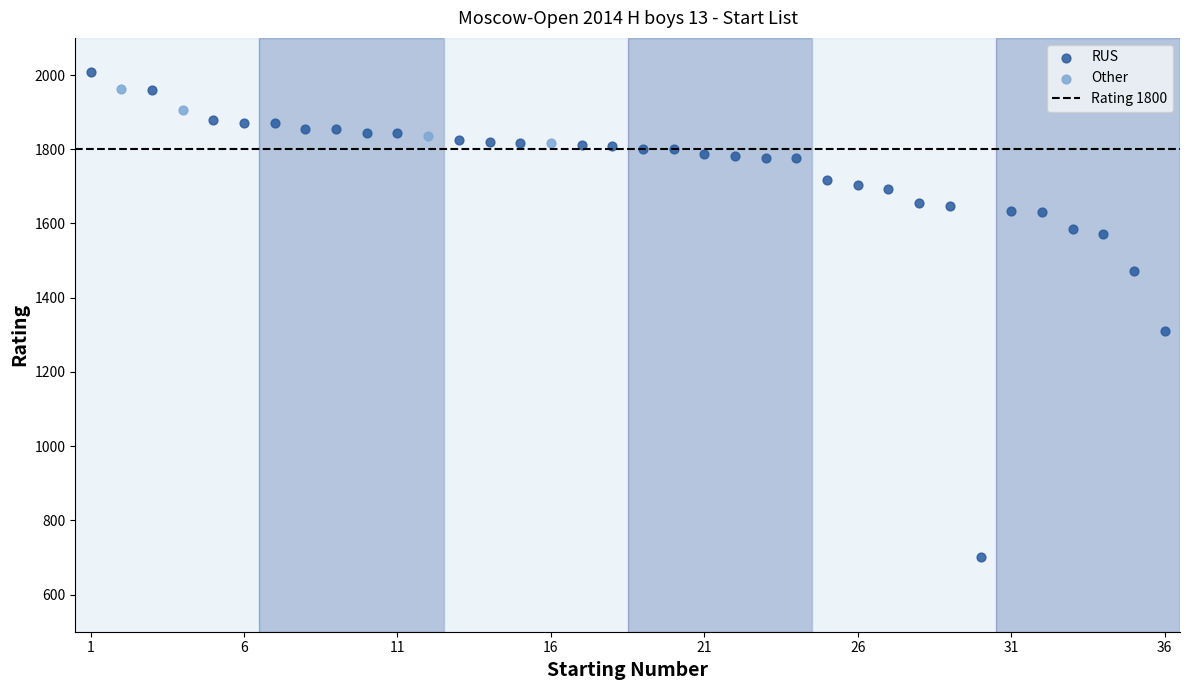

Which series has the widest spread of Y values?

RUS